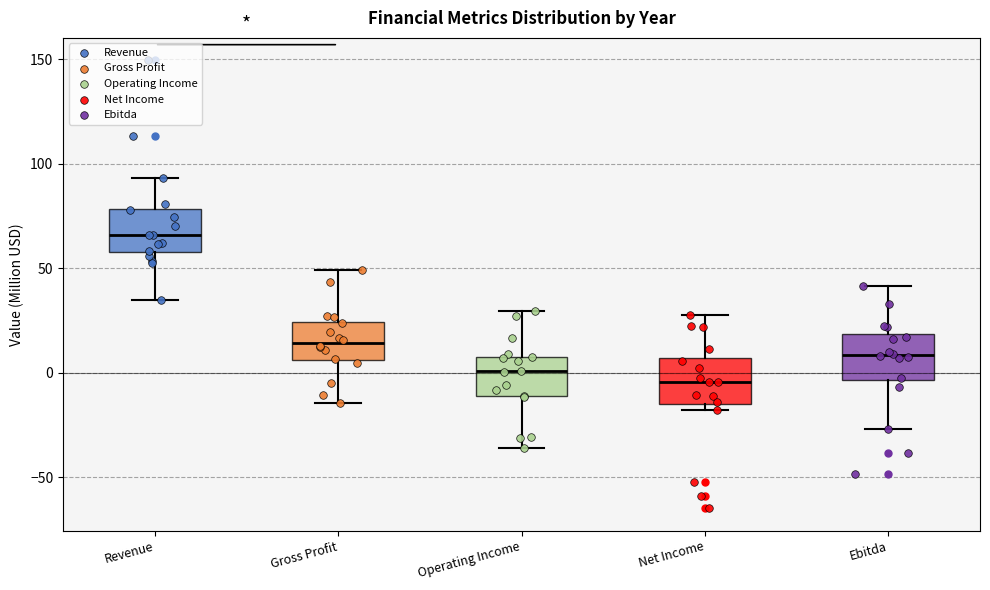

Reading left to right, read every box against the y-axis: the position of its median line, the range the box covers, and the ends of its whiskers. The values are not printed on the chart, so give them approximately, as read against the axis.

Revenue: median 65, box 60 to 80, whiskers 35 to 95
Gross Profit: median 15, box 5 to 25, whiskers -15 to 50
Operating Income: median 0, box -10 to 10, whiskers -35 to 30
Net Income: median -5, box -15 to 5, whiskers -20 to 25
Ebitda: median 10, box -5 to 20, whiskers -25 to 40